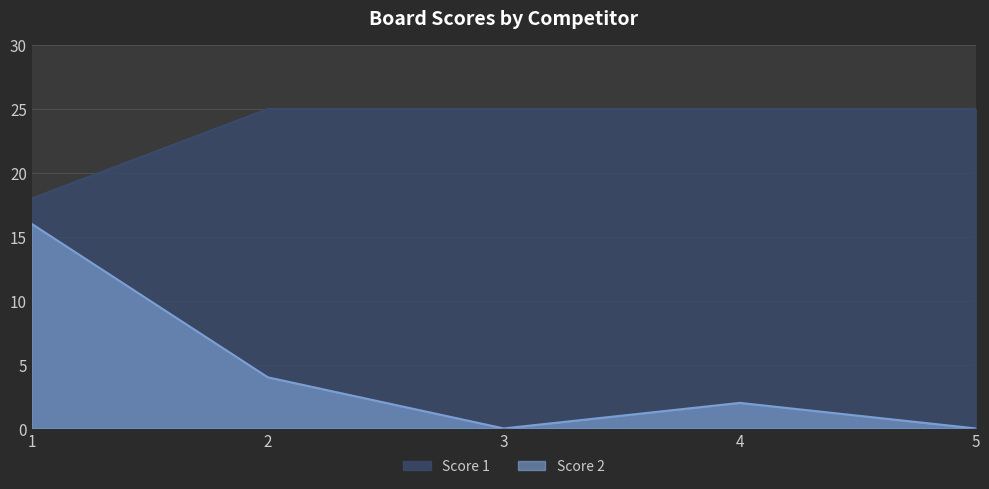

How many categories are shown in the chart?

5